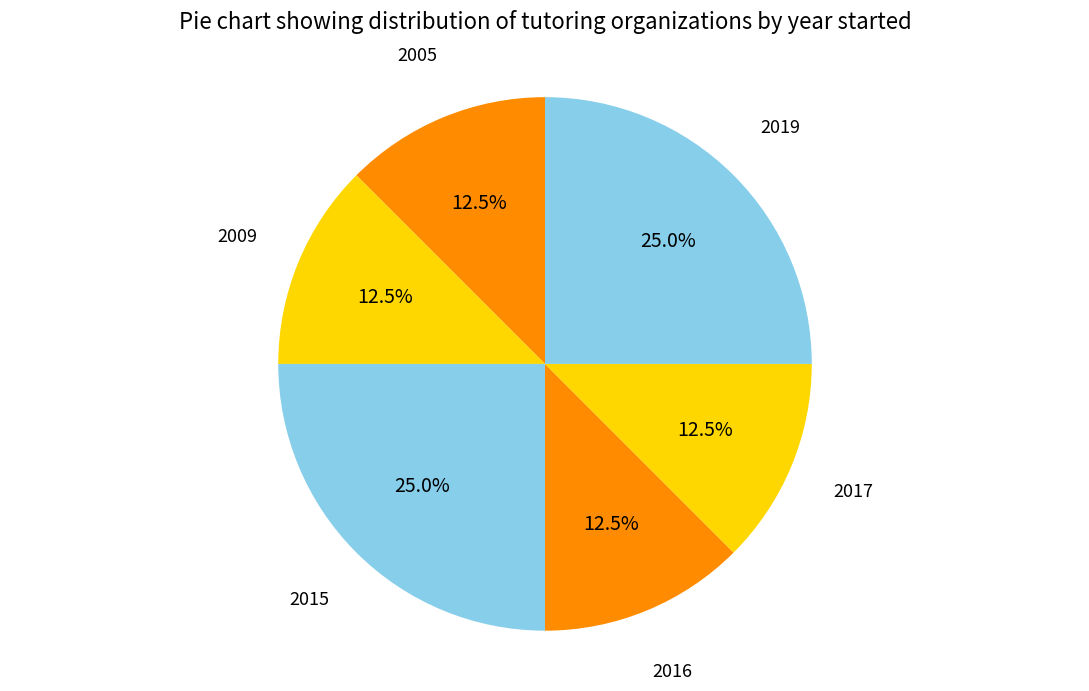

Is the sum of 2019 and 2017 greater than half?

No